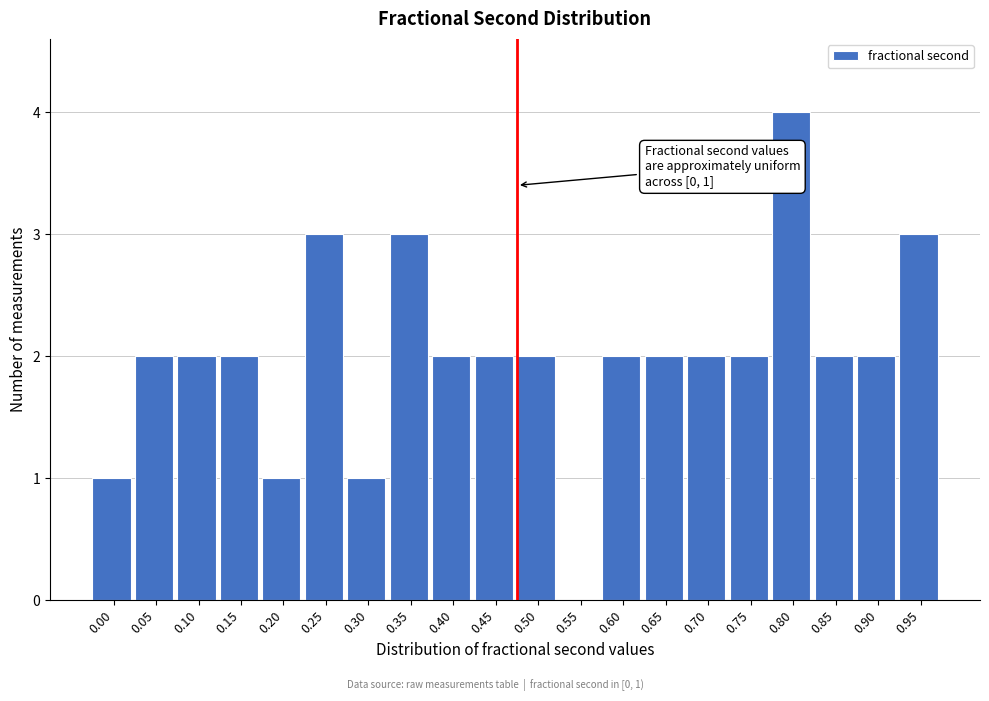

Reading left to right, what are all the values shown in this chart?

0.00=1	0.05=2	0.10=2	0.15=2	0.20=1	0.25=3	0.30=1	0.35=3	0.40=2	0.45=2	0.50=2	0.55=0	0.60=2	0.65=2	0.70=2	0.75=2	0.80=4	0.85=2	0.90=2	0.95=3